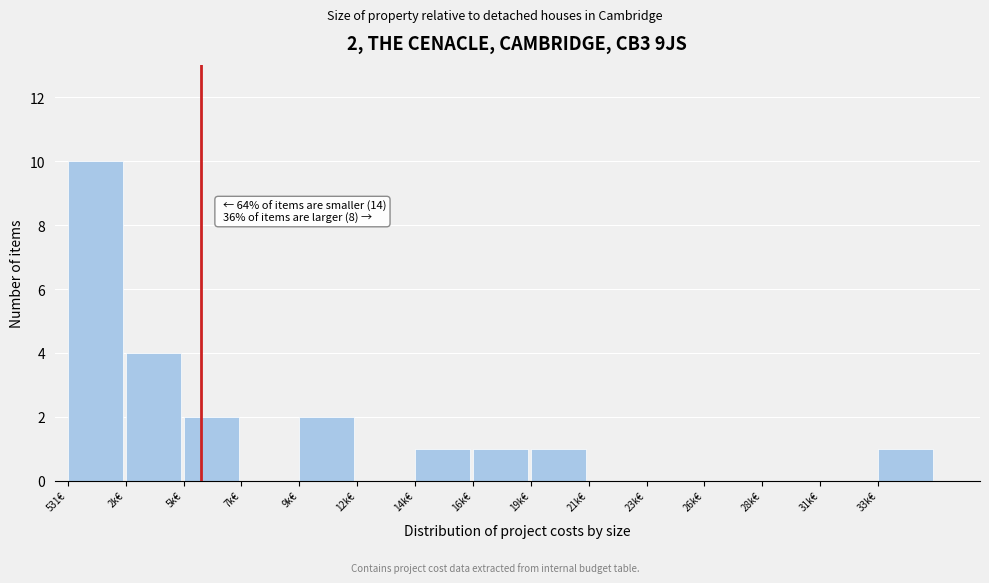

Reading right to left, extract all data points from this chart.

33k€=1	31k€=0	28k€=0	26k€=0	23k€=0	21k€=0	19k€=1	16k€=1	14k€=1	12k€=0	9k€=2	7k€=0	5k€=2	2k€=4	531€=10